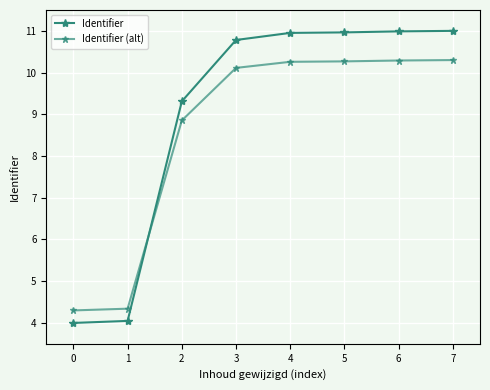

Between 3 and 7, which series saw the biggest shift?

Identifier